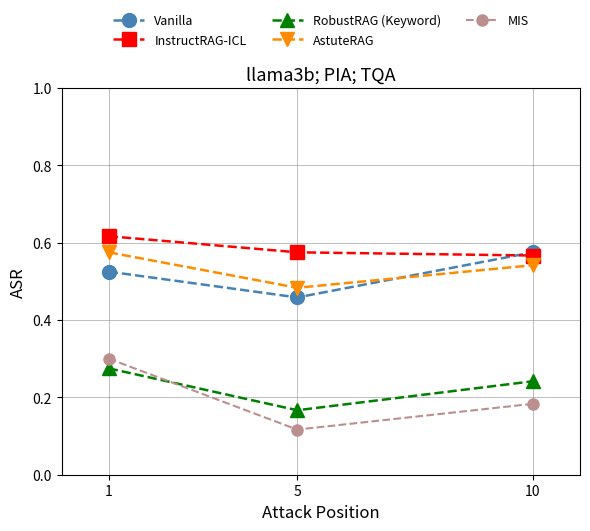

The value of AstuteRAG at 10 is 0.8. True or false?

False